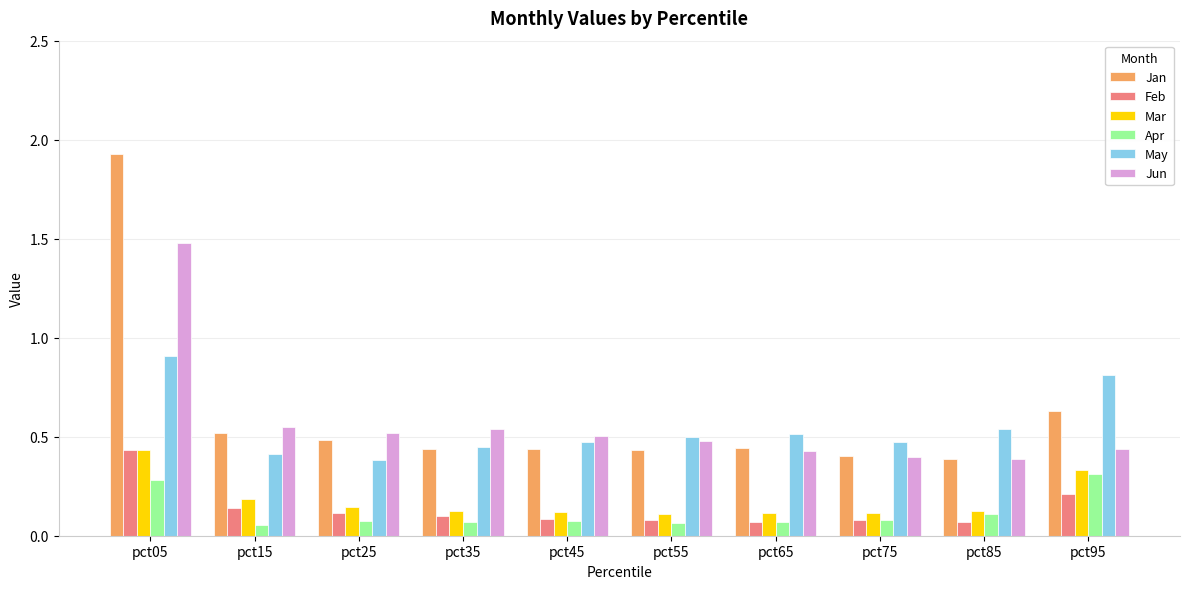

What are all the series names shown in the legend?

Jan, Feb, Mar, Apr, May, Jun